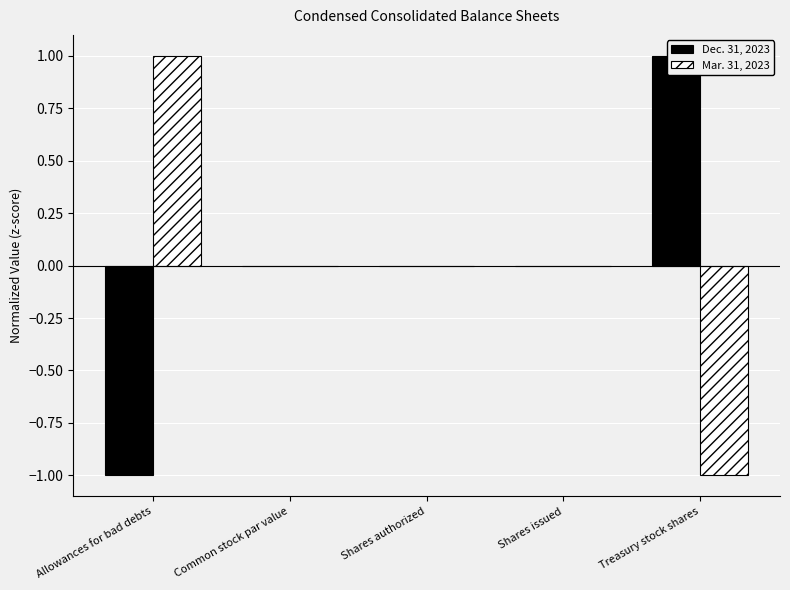

At Common stock par value, list the series in order from largest to smallest.

Dec. 31, 2023, Mar. 31, 2023